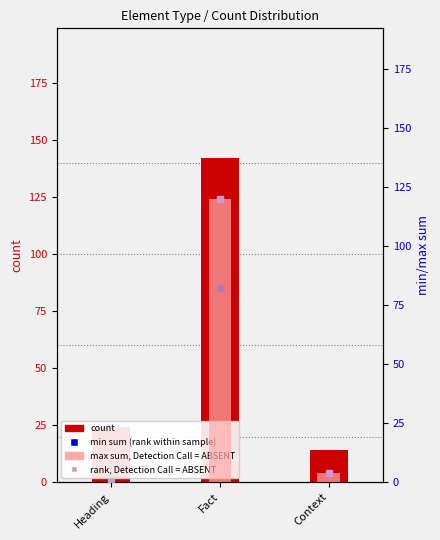

Which series contains the lowest Y value?

min_sum (rank within sample)